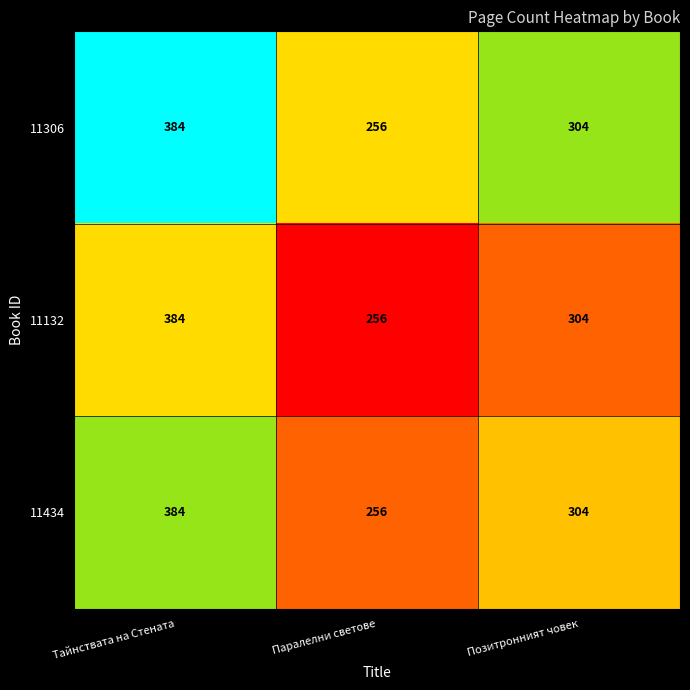

List the labels in order of 11132 value, largest first.

Тайнствата на Стената, Позитронният човек, Паралелни светове